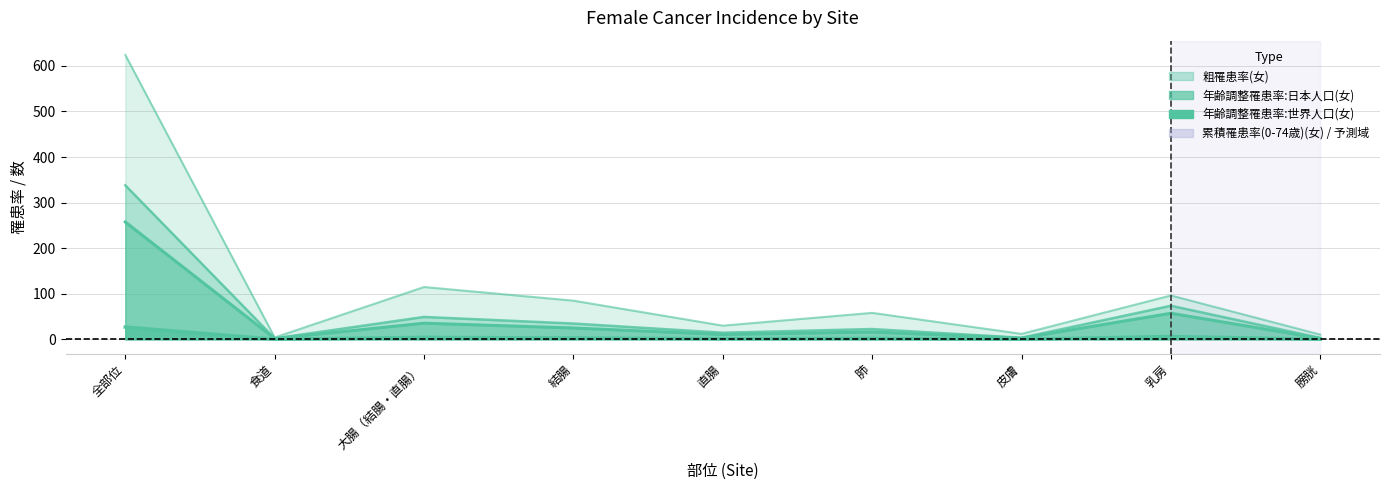

Count the number of categories in the chart.

9